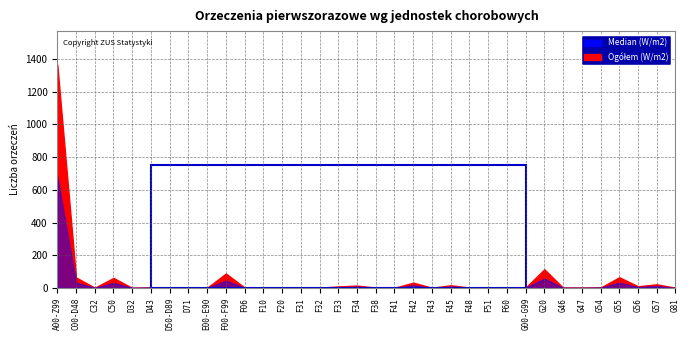

How many lines are shown in the chart?

2